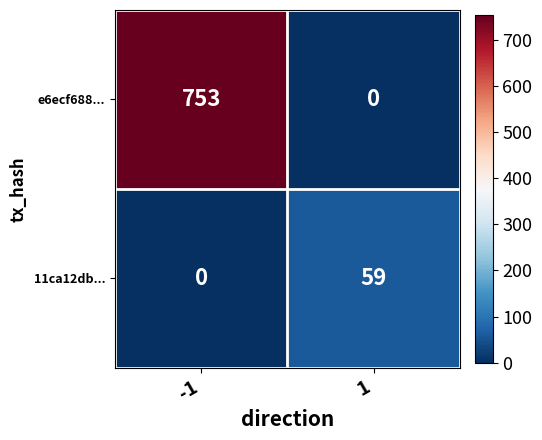

Between -1 and 1, which series saw the biggest shift?

e6ecf688...